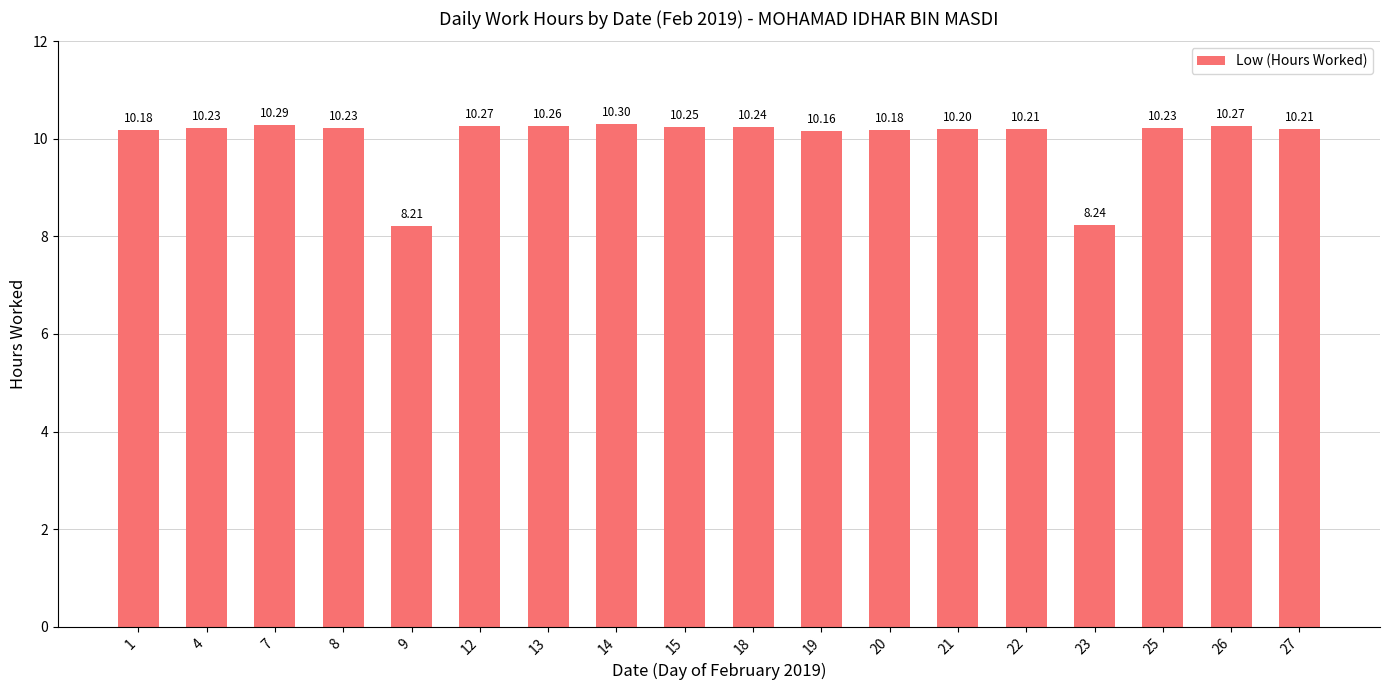

What is the value of the 1st bar from the left?

10.2